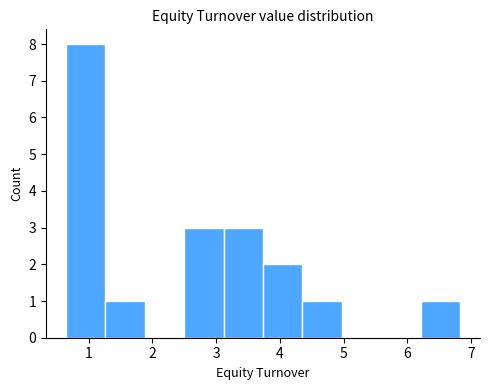

Over which range of the x-axis is the bar tallest?

0.6 to 1.3